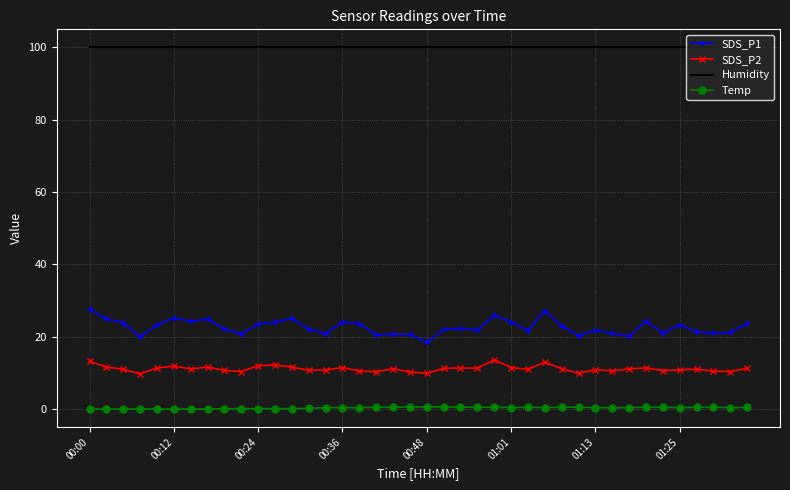

In SDS_P1, how many points are lower than both neighbors (excluding endpoints)?

12